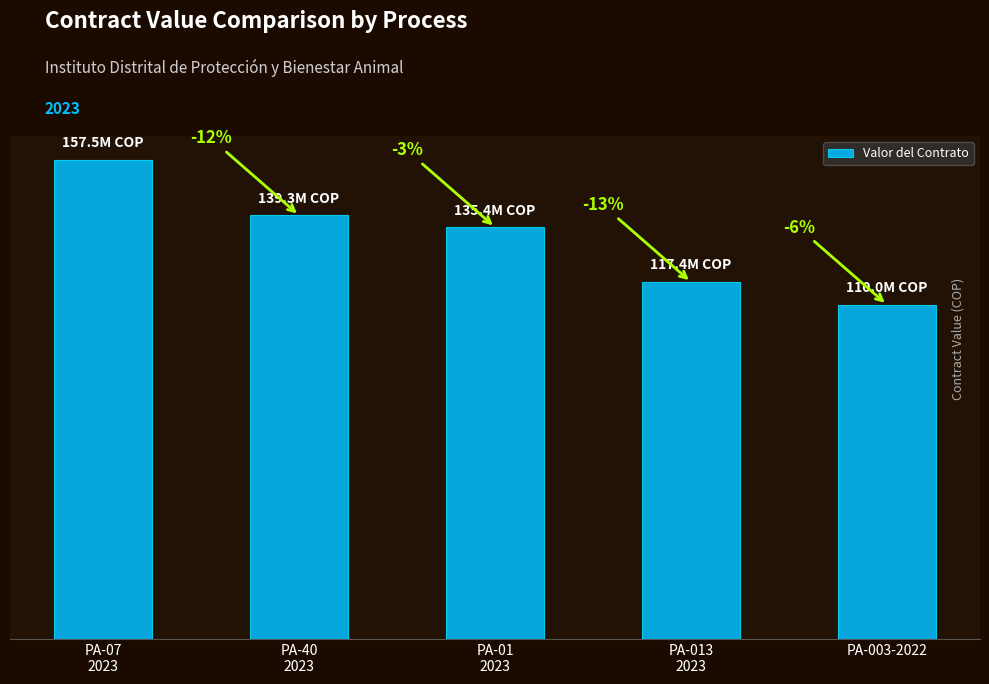

Between PA-003-2022 and PA-01
2023, which is larger?

PA-01
2023